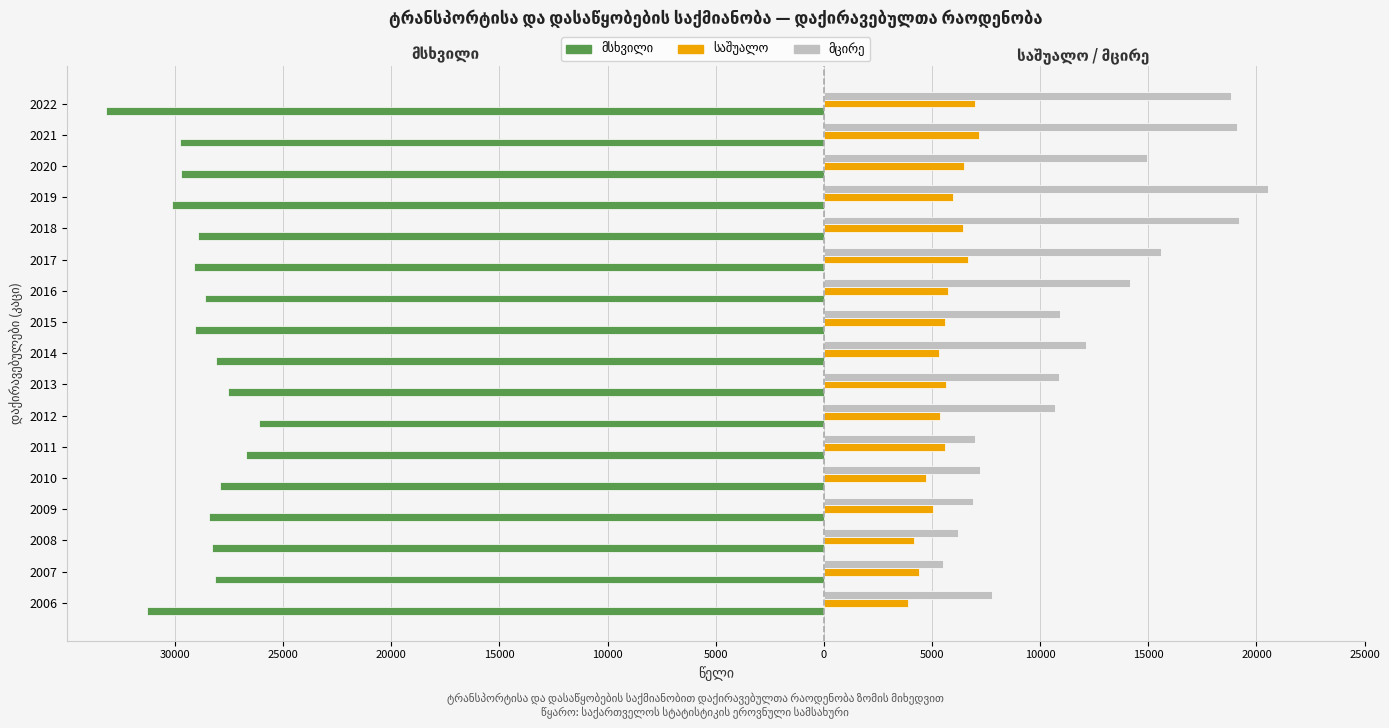

List the series in order of their peak value, lowest first.

მსხვილი, საშუალო, მცირე